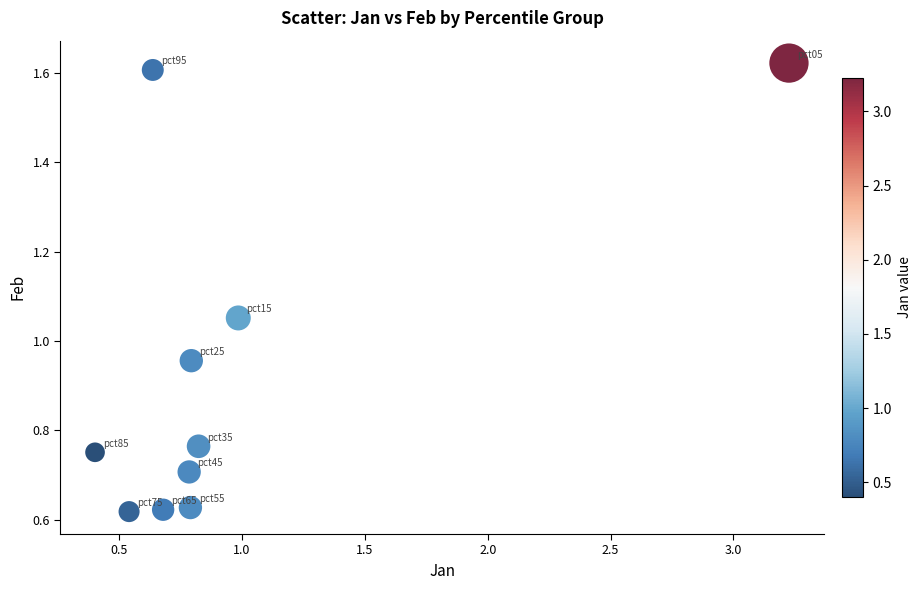

What is the average Y value?

0.9